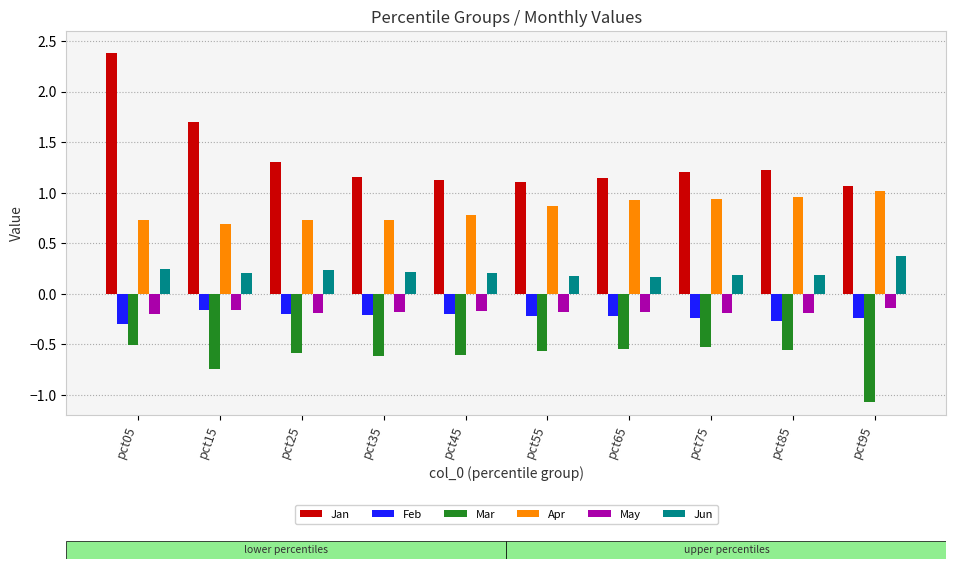

At pct75, list the series in order from smallest to largest.

Mar, Feb, May, Jun, Apr, Jan